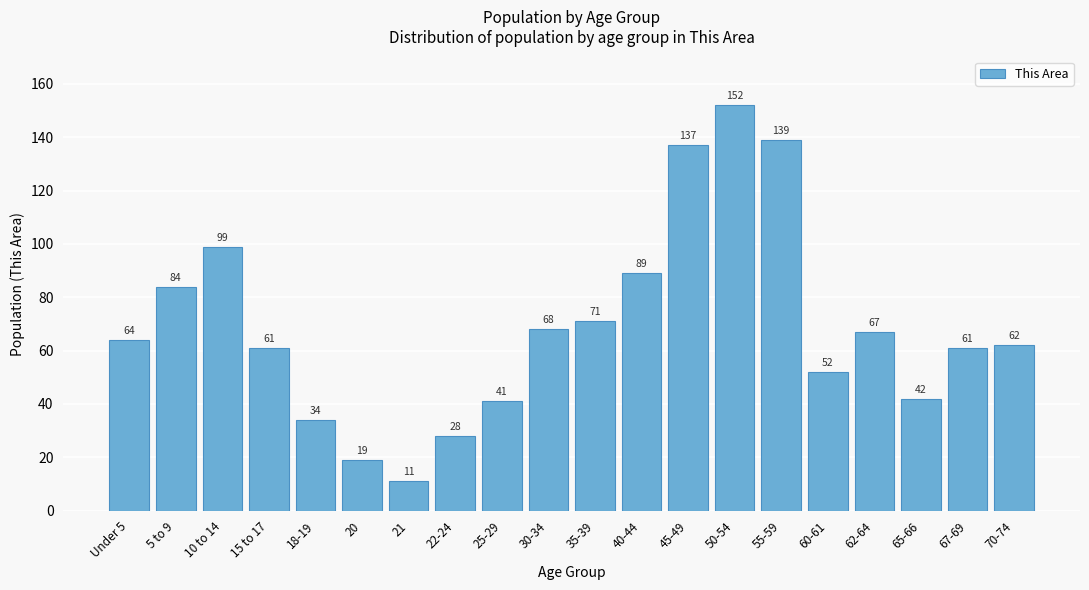

Reading left to right, list all the values displayed in this chart.

64	84	99	61	34	19	11	28	41	68	71	89	137	152	139	52	67	42	61	62